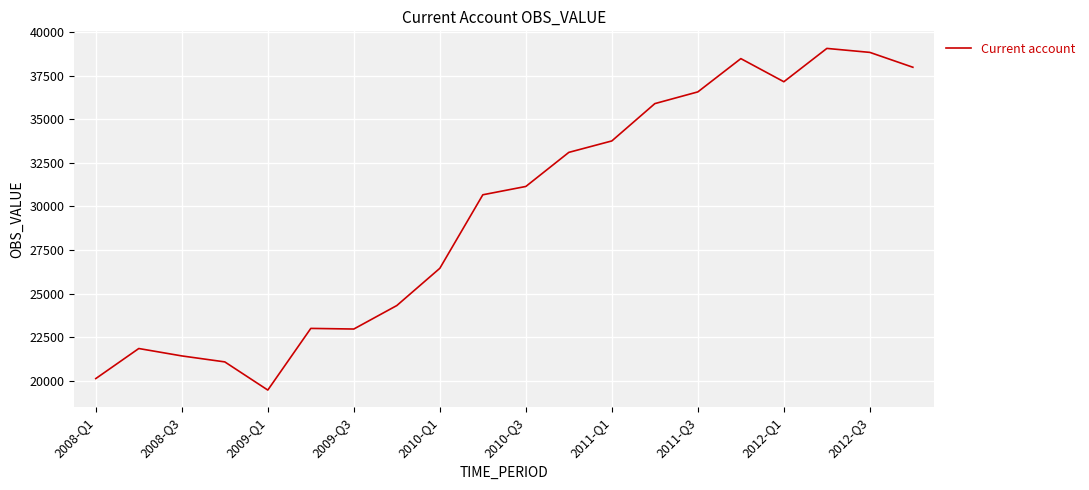

What is the greatest value displayed?

39065.6